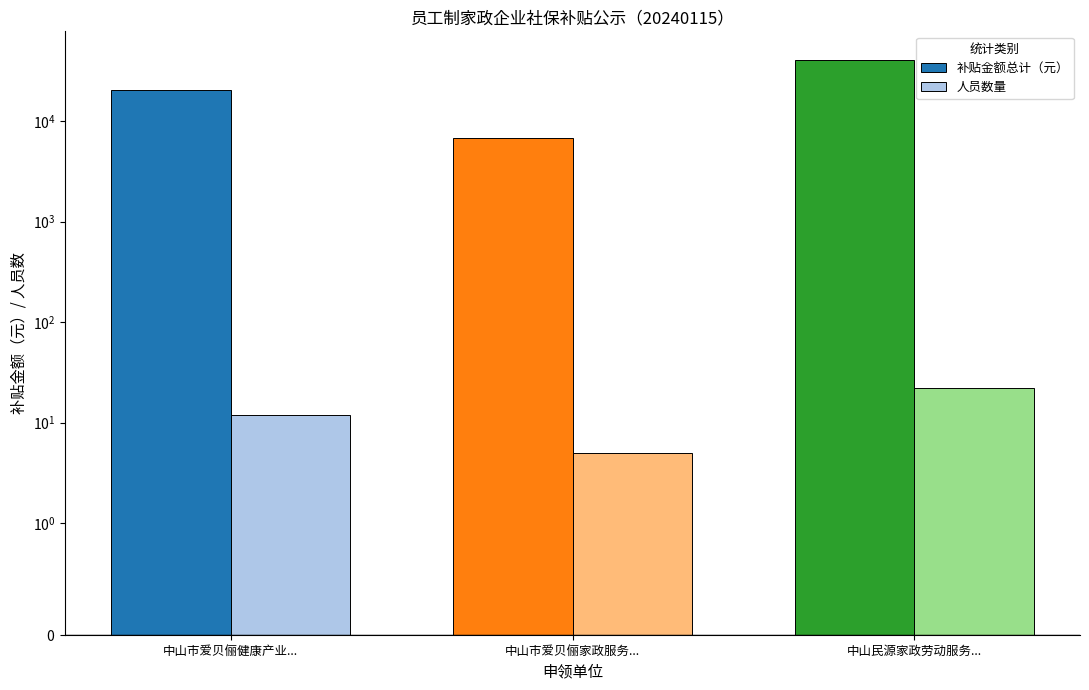

How many groups of bars are there?

3